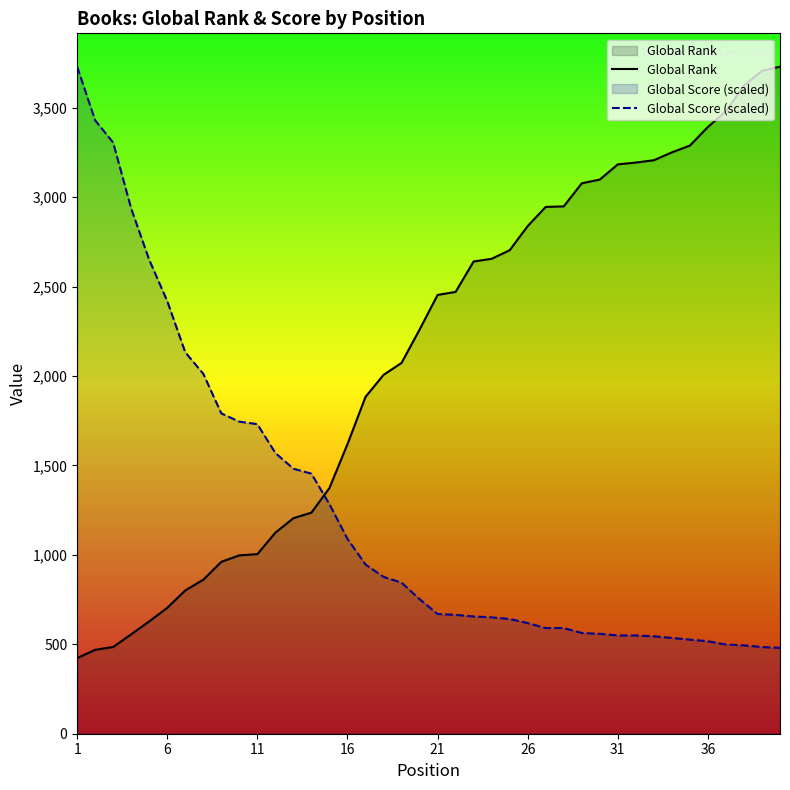

How many lines are shown in the chart?

2